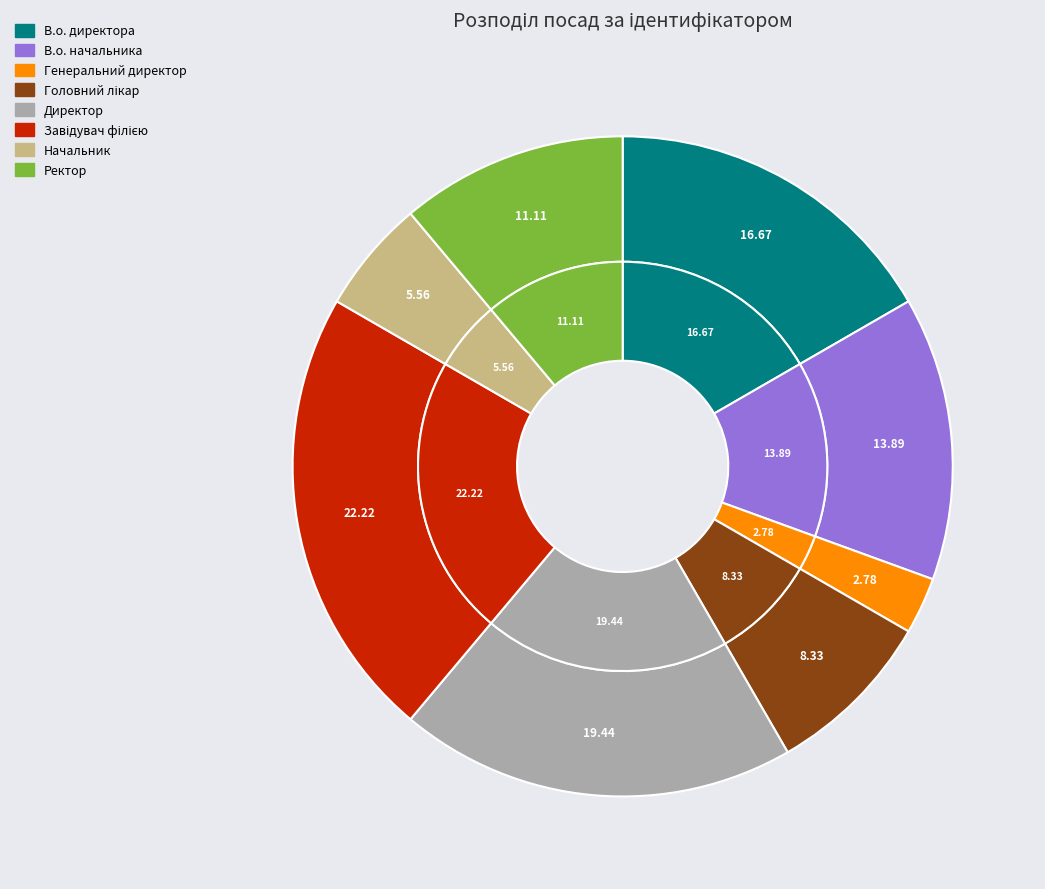

How many segments does this pie chart have?

8